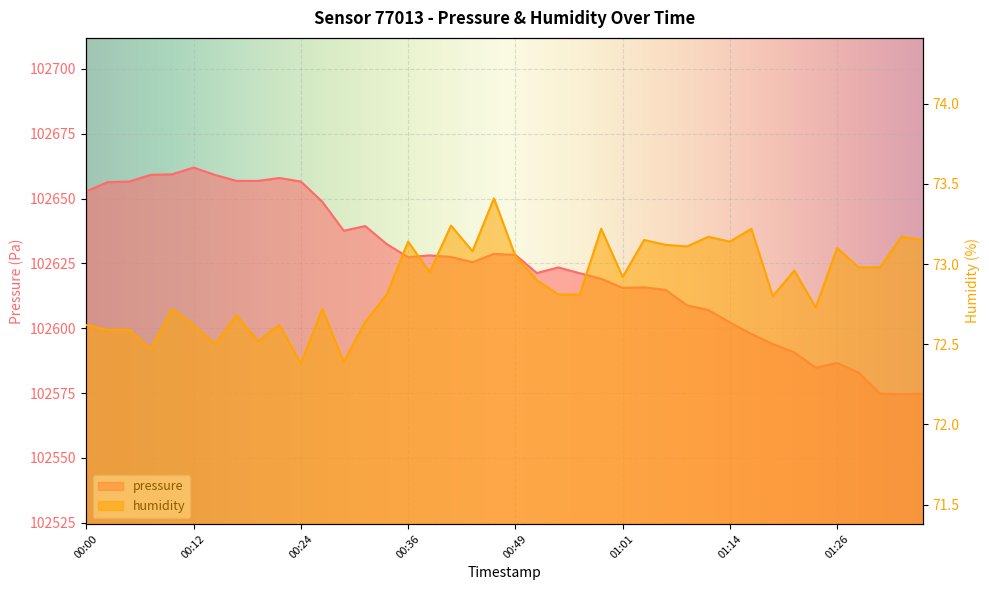

At 2023-03-01T01:04:01, list the series in order from smallest to largest.

humidity, pressure